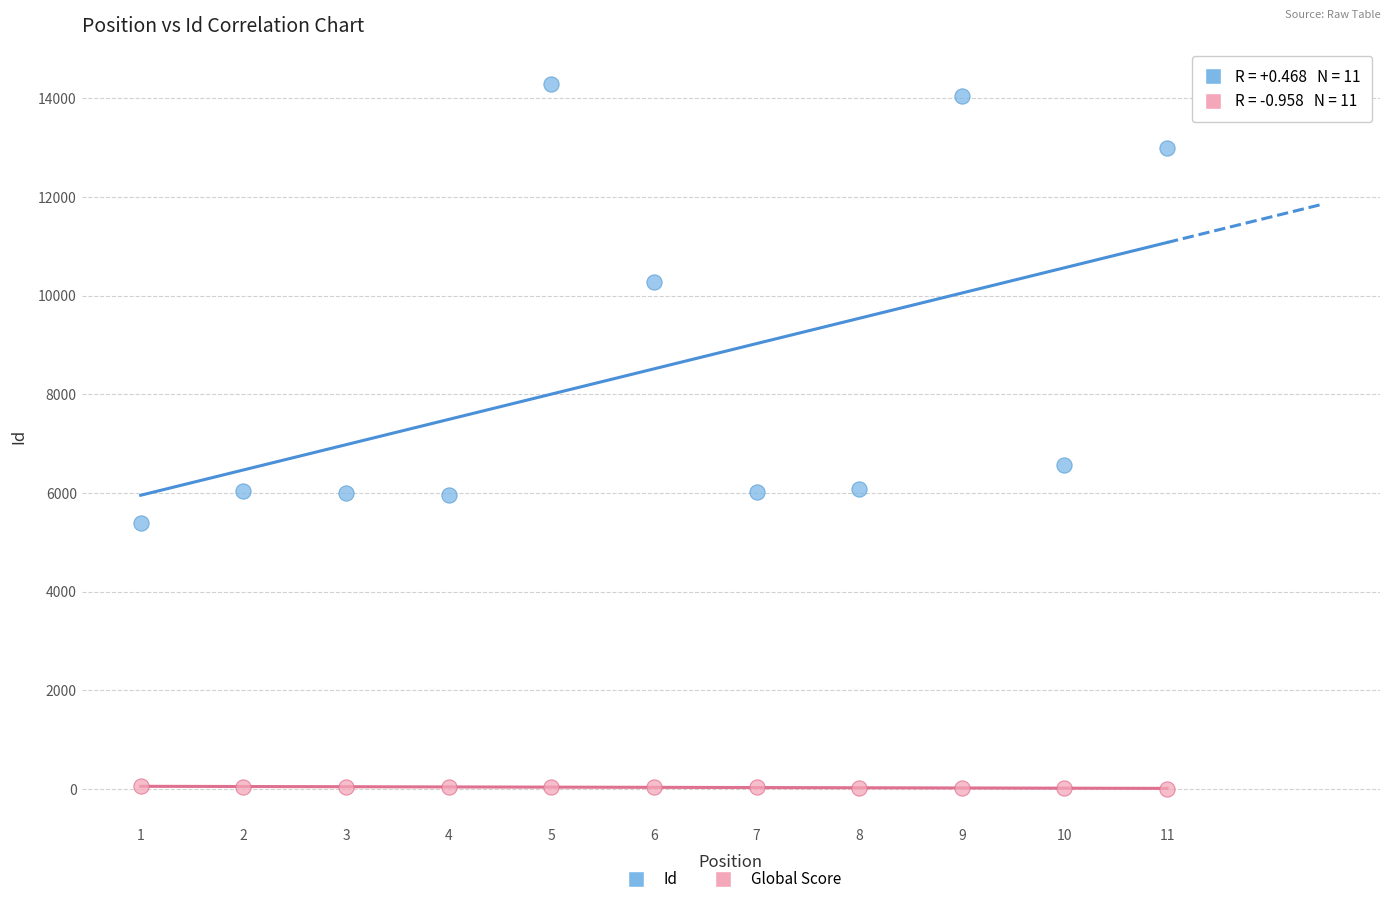

Which series reaches the minimum Y coordinate?

Global Score